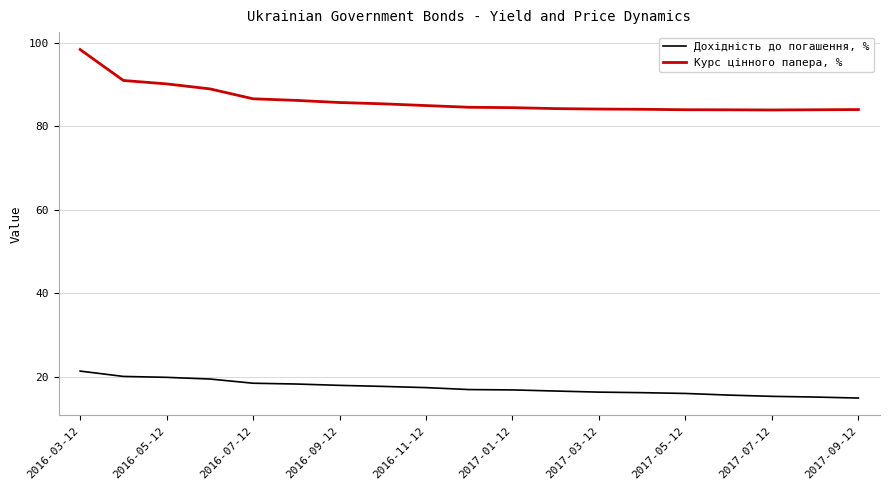

Which series has the largest total across all categories?

Курс цінного папера, %